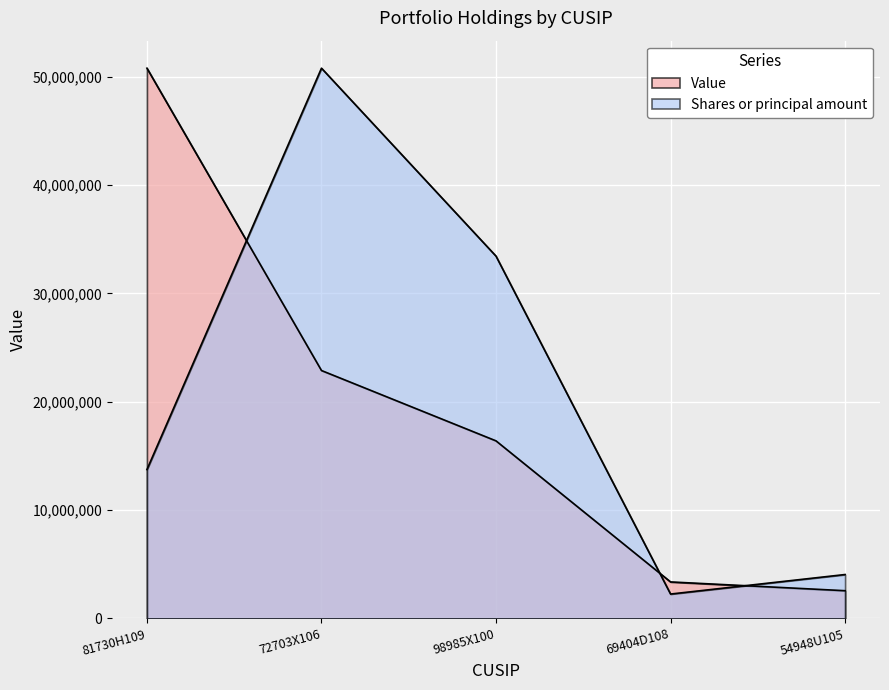

Between 72703X106 and 54948U105, which is larger?

72703X106